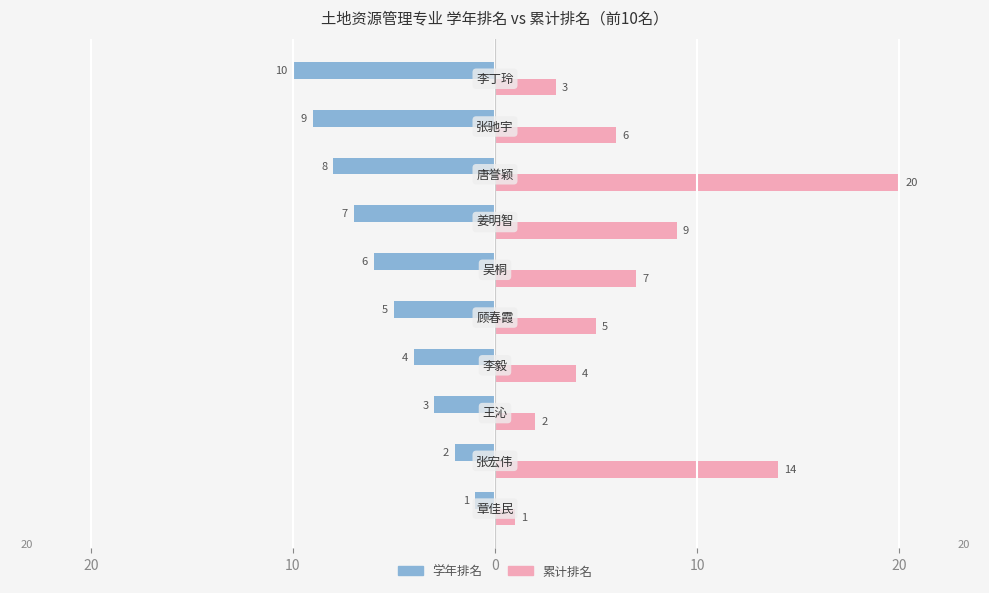

Which series has the largest total across all categories?

累计排名